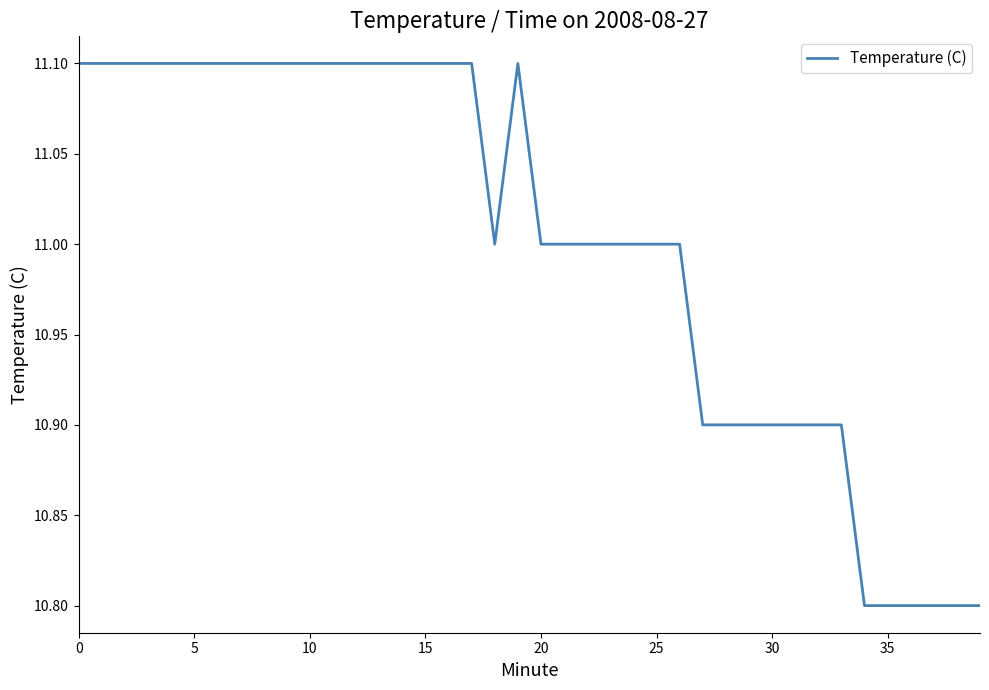

What is the maximum value shown in the chart?

11.1